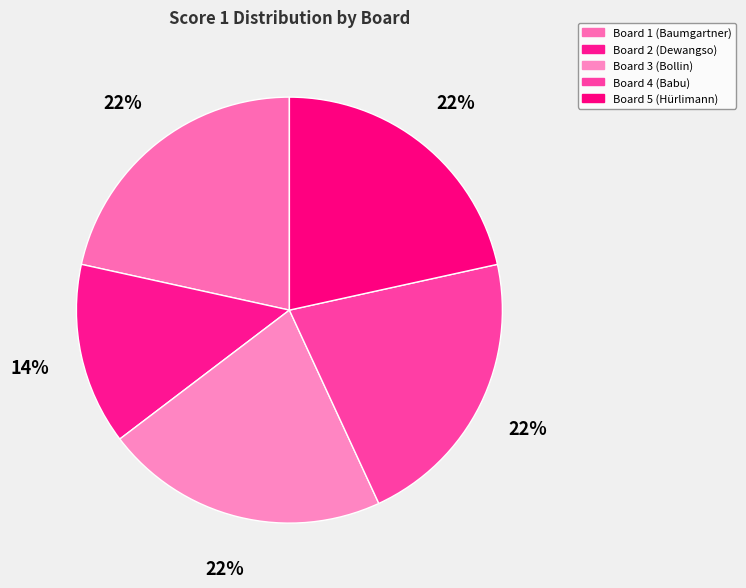

Is there a majority slice in this chart?

No